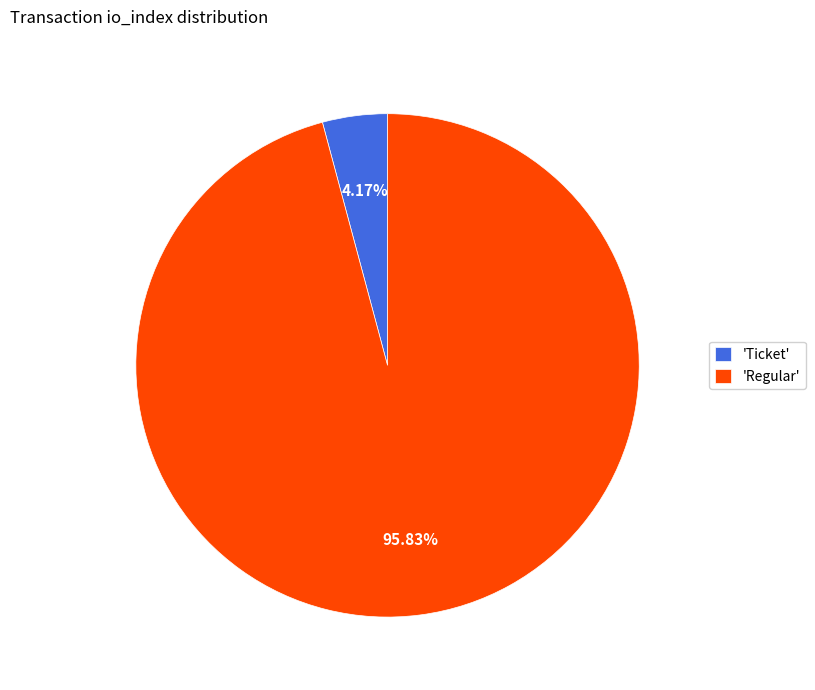

How many segments does this pie chart have?

2